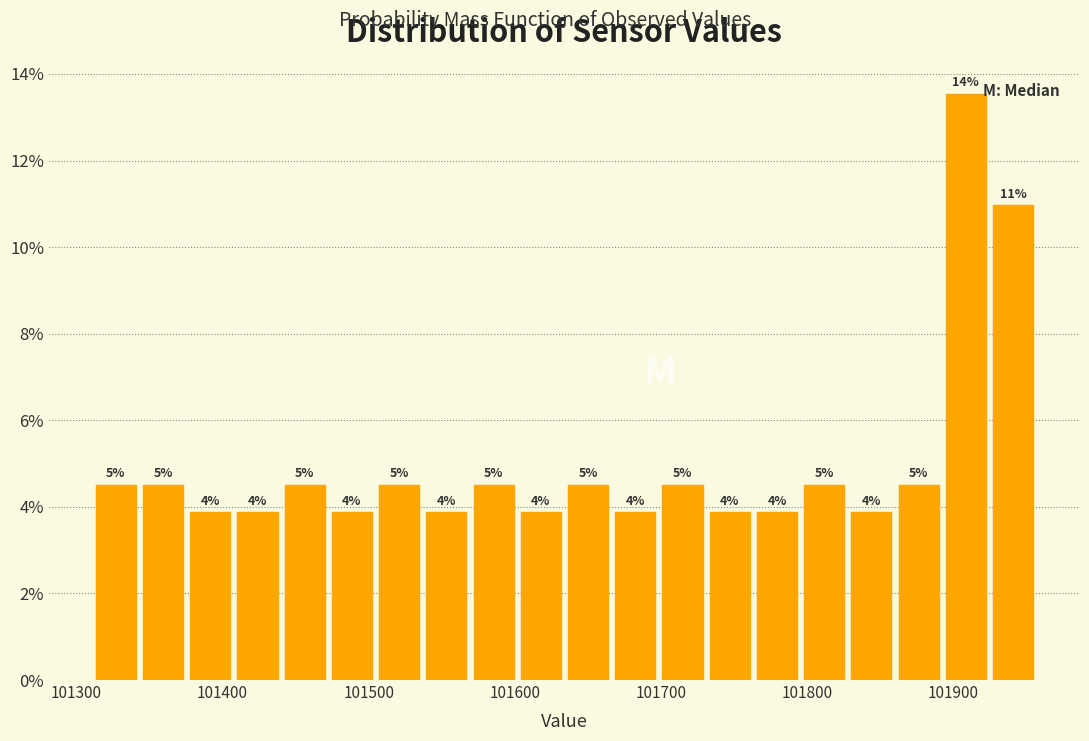

Read against the x-axis, roughly where is the centre of the tallest bar?

101910